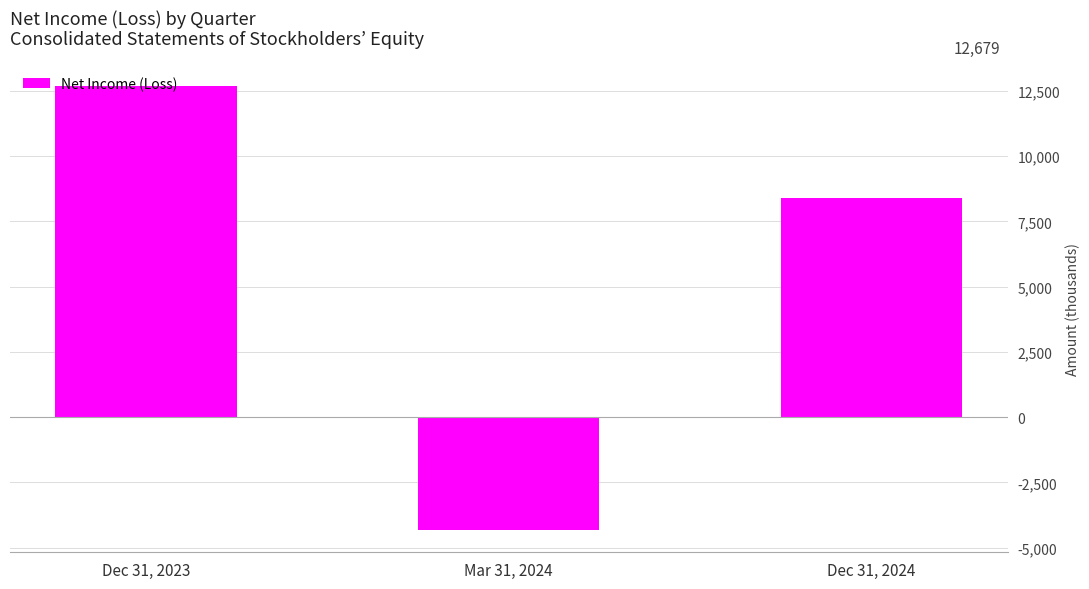

What is the average value?

5576